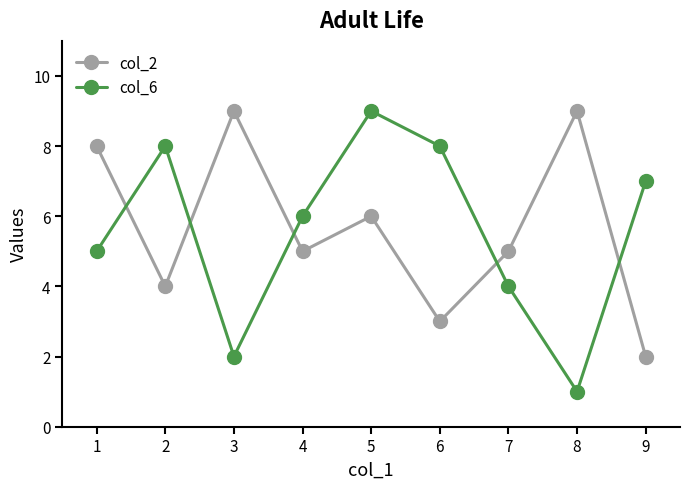

What is the difference between the maximum and minimum values in the col_2 series?

7